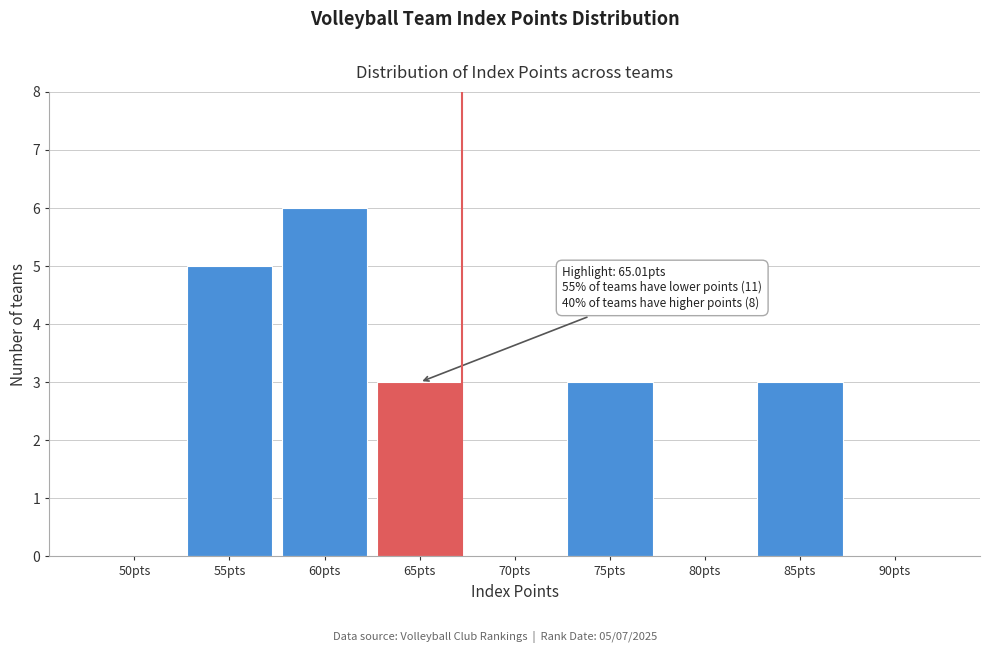

Reading left to right, transcribe all the data shown in this chart.

50pts=0	55pts=5	60pts=6	65pts=3	70pts=0	75pts=3	80pts=0	85pts=3	90pts=0